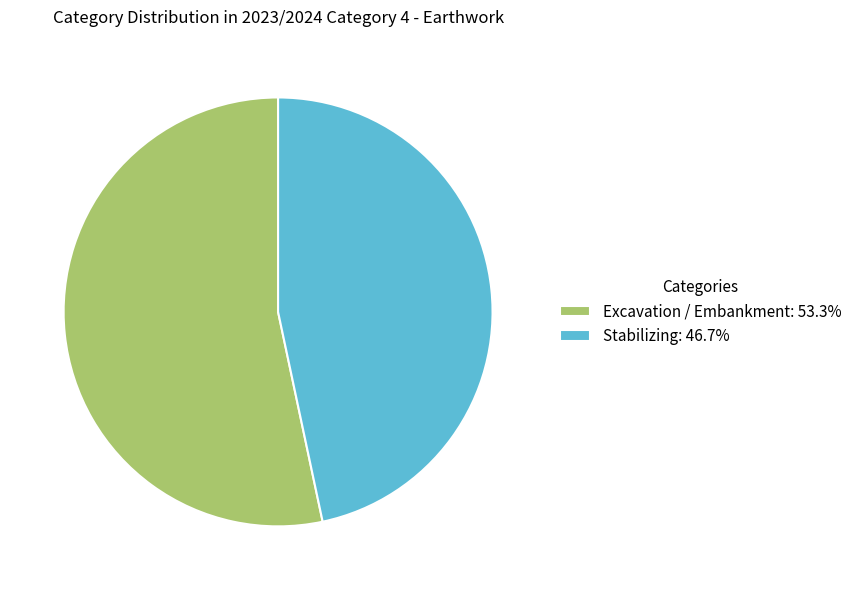

True or false: Excavation / Embankment accounts for 59% of the total.

False